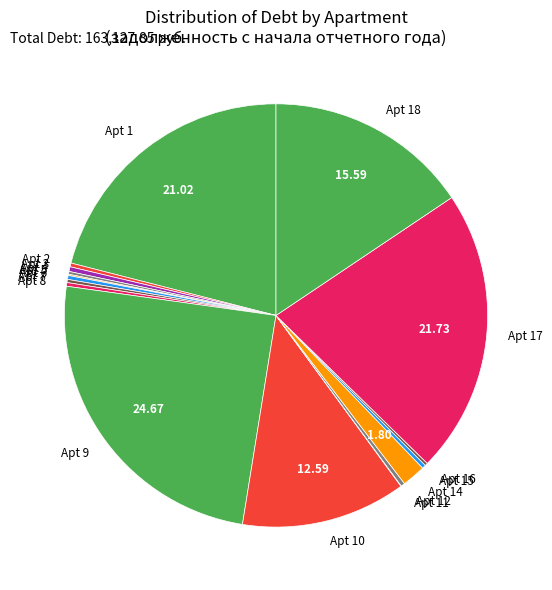

Do Apt 10 and Apt 1 together represent more than half of the pie?

No